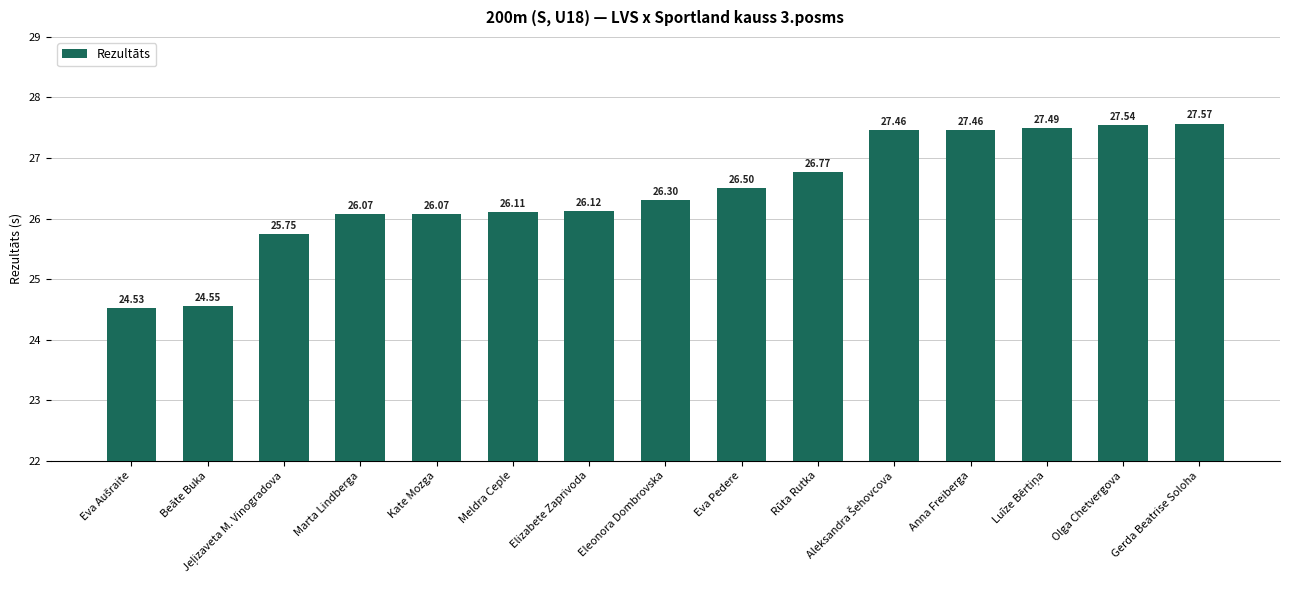

Which category has the highest value across all series?

Gerda Beatrise Soloha